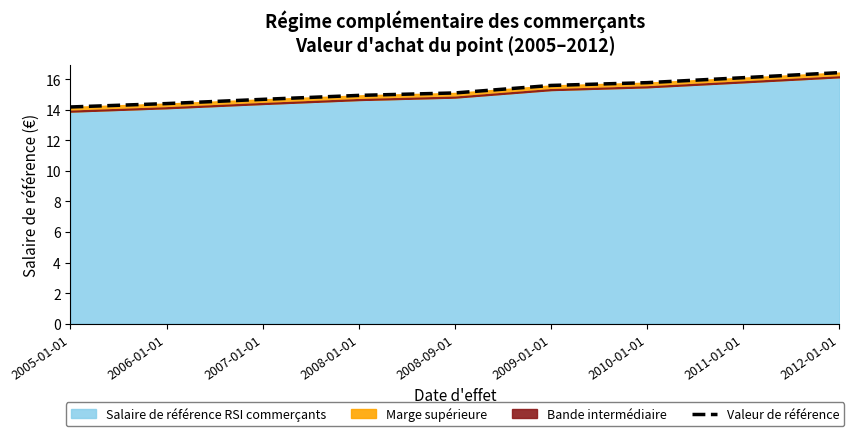

At which category does the chart reach its minimum across all series?

2005-01-01